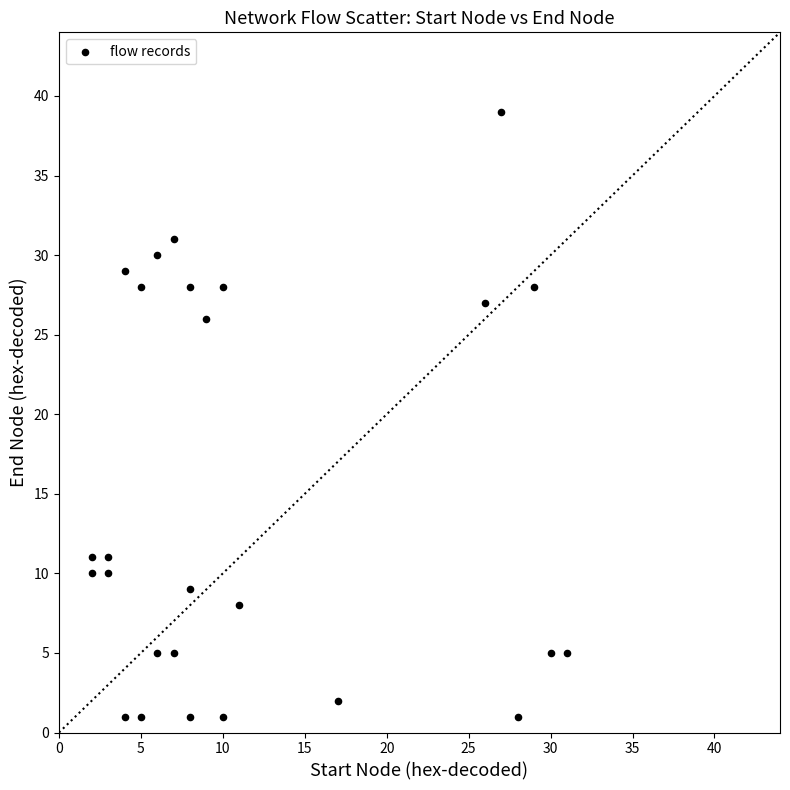

What Y value in the scatter plot is closest to 20?

26